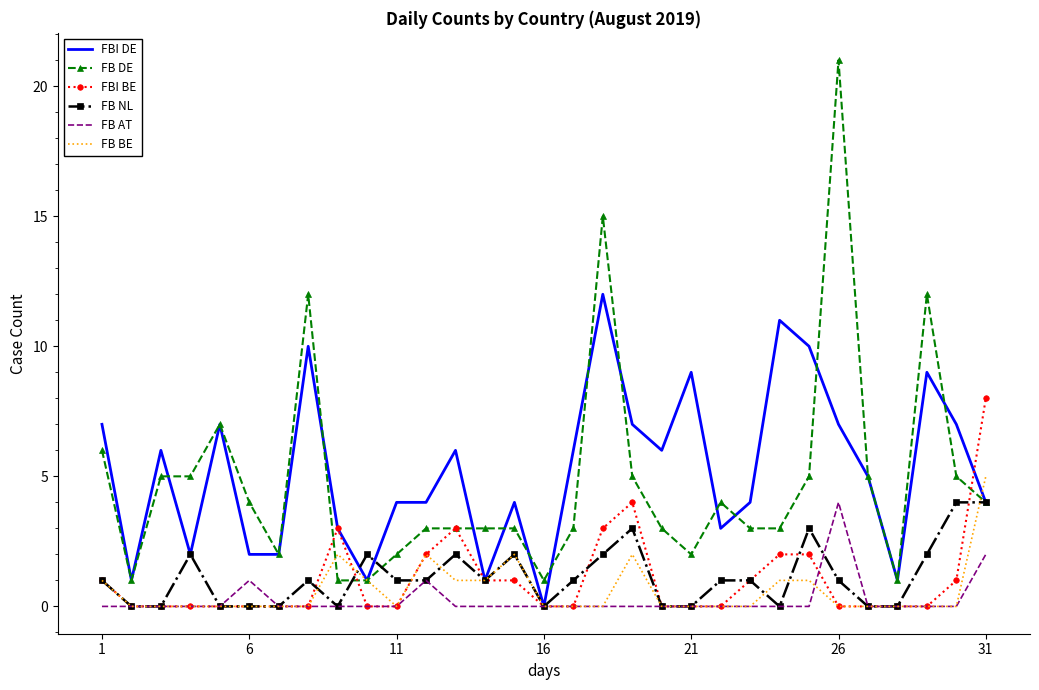

True or false: FB AT and FB DE intersect in this chart.

False